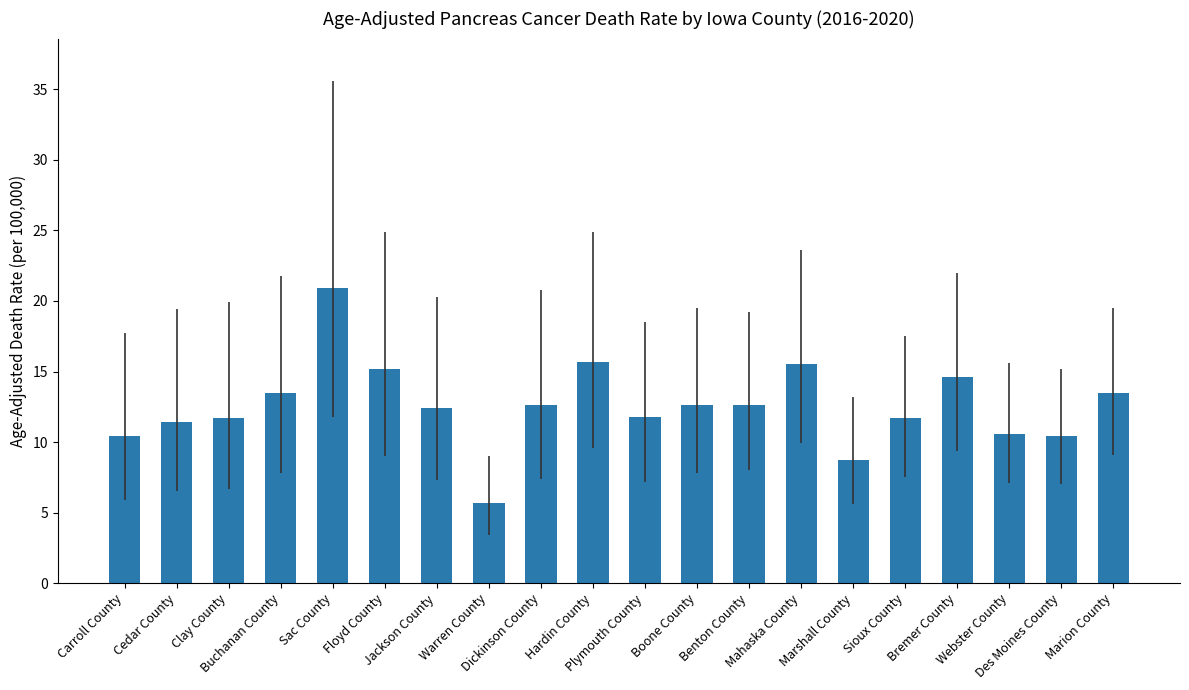

What is the average value?

12.6